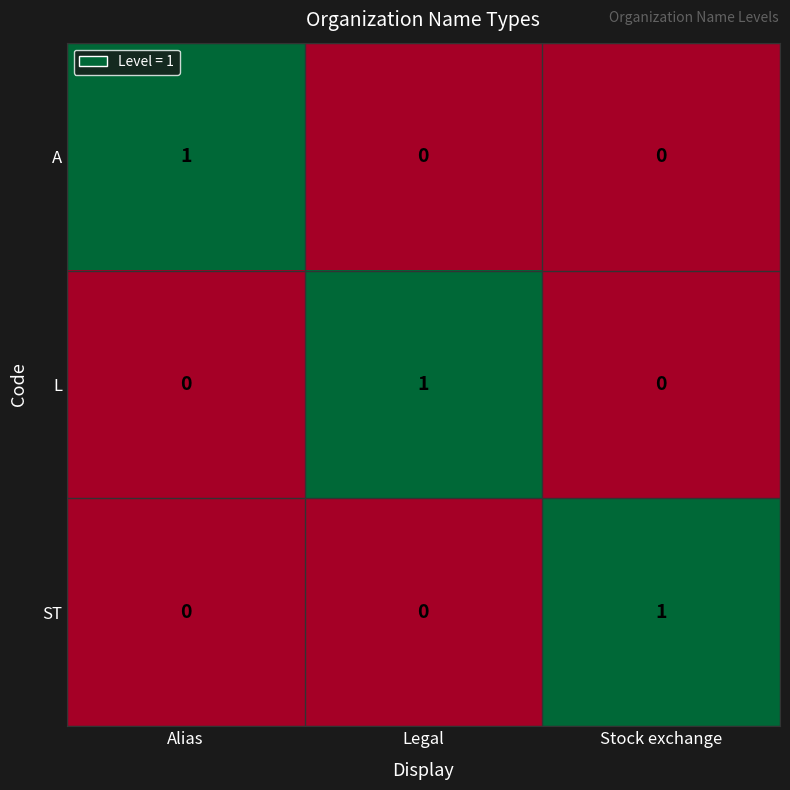

True or false: A has a value of 1 at Stock exchange.

False